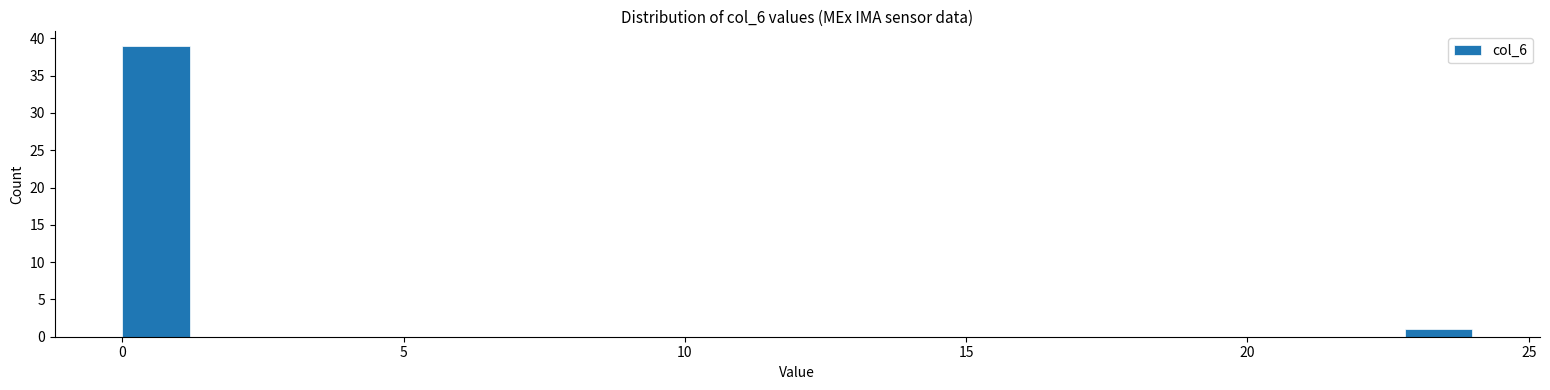

Around what value on the x-axis is the tallest bar? Give the approximate position of its centre, as read against the axis.

0.5